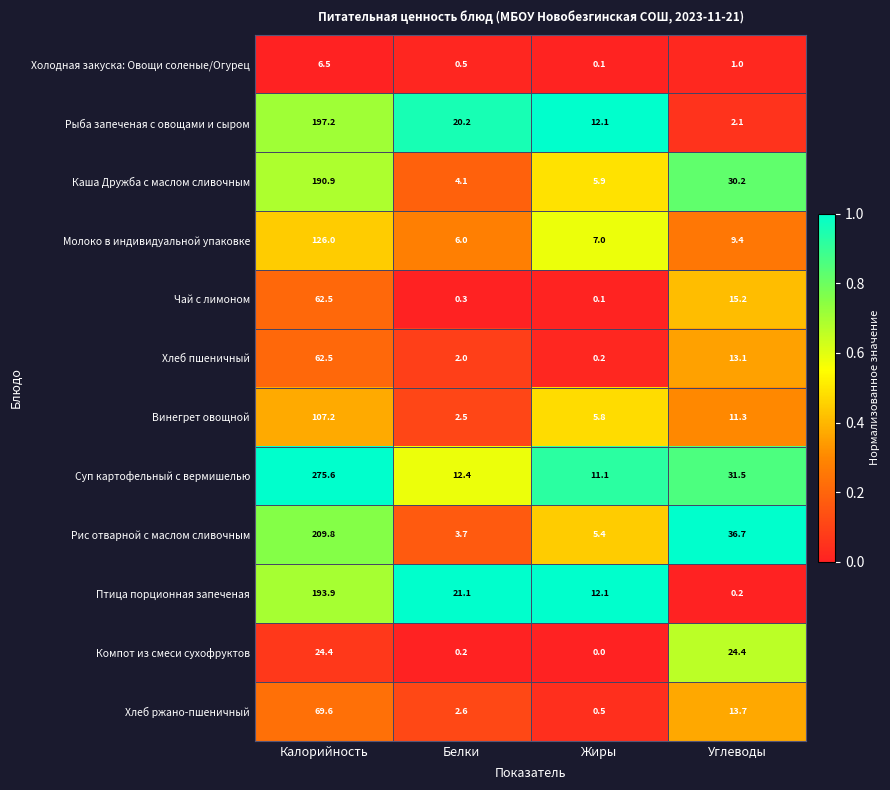

Which series has the largest total across all categories?

Суп картофельный с вермишелью